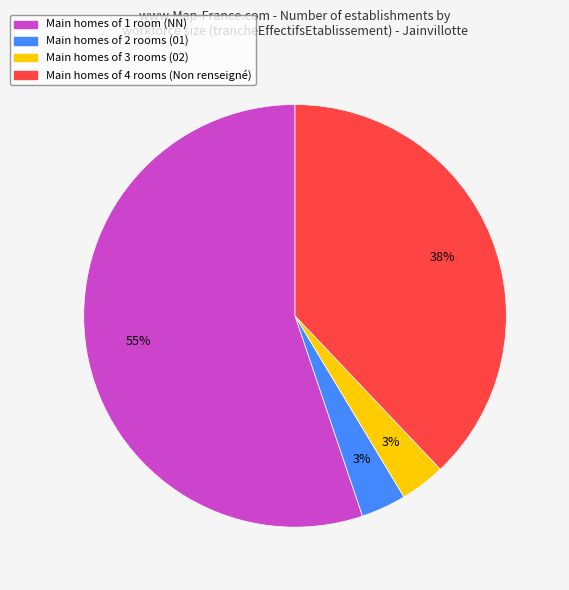

To the nearest percent, what is the average slice percentage?

25%